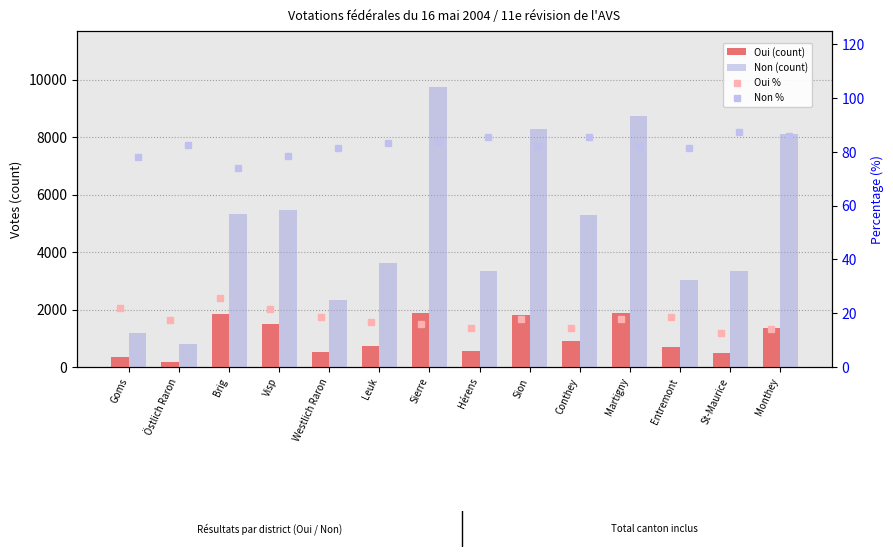

Which category has the highest value in the Non % series?

St-Maurice